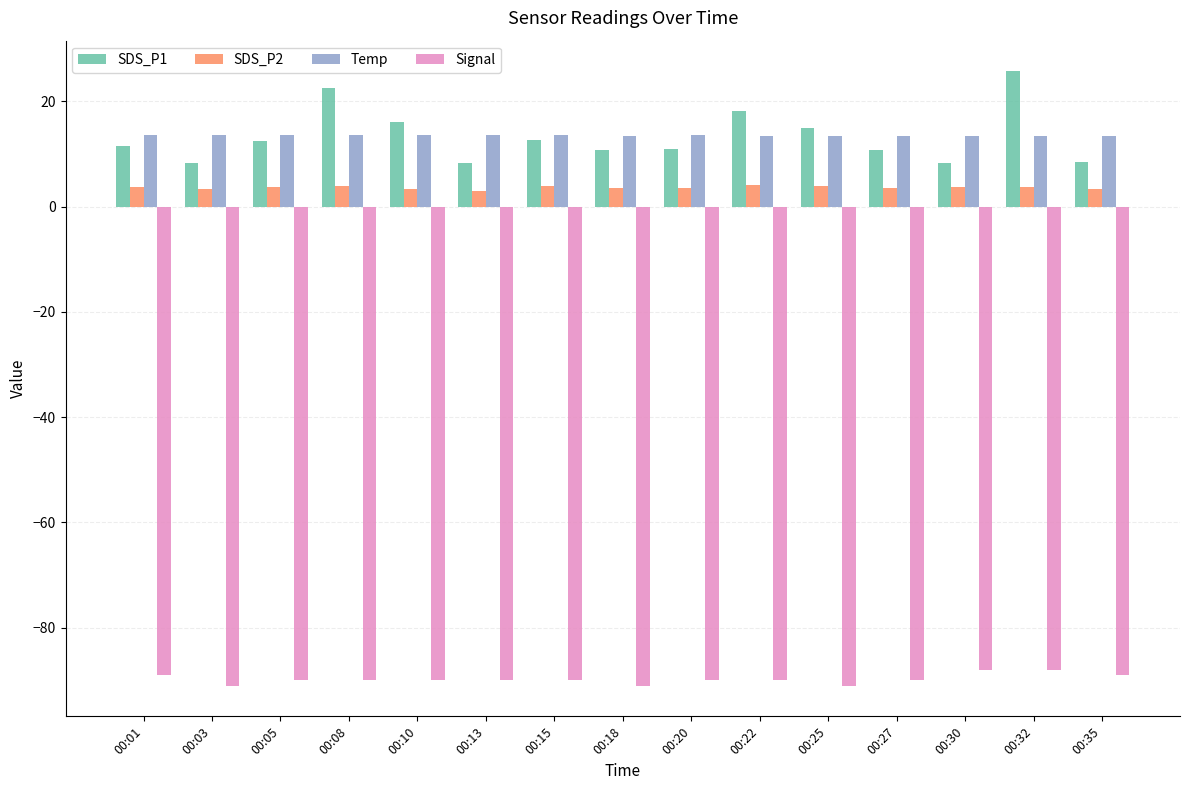

At which category does the chart reach its peak across all series?

00:32